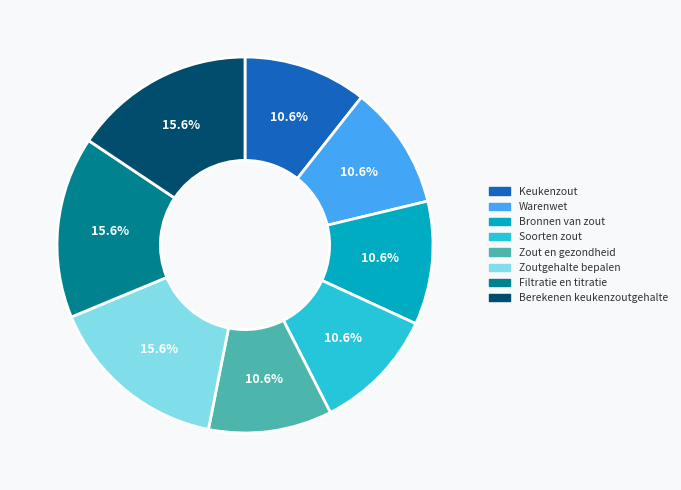

To the nearest percent, what is the combined percentage of Bronnen van zout and Soorten zout?

21%